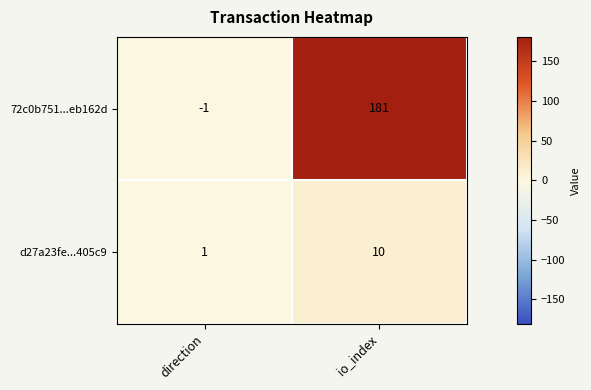

Which category has the lowest value across all series?

direction